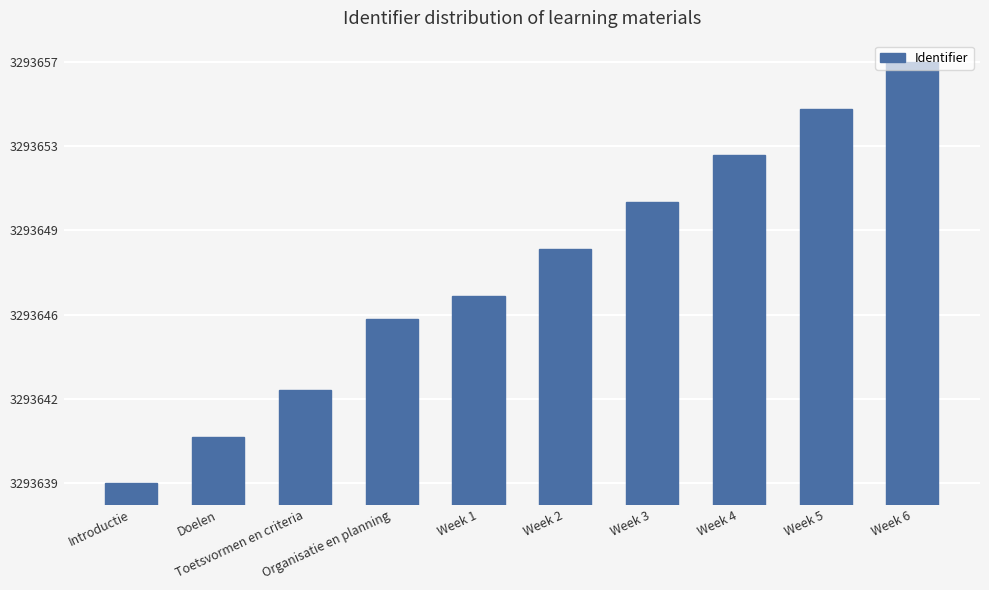

Where is the data nearest to the value 3293648?

Week 1